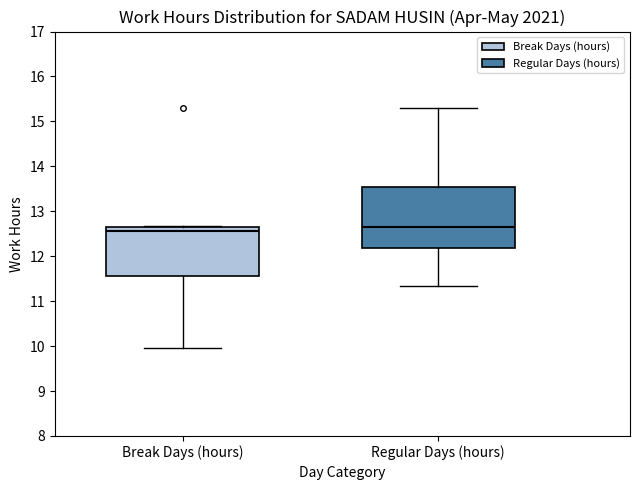

Where does the median line of the box for Break Days (hours) sit on the y-axis? The values are not printed on the chart, so give them approximately, as read against the axis.

12.6